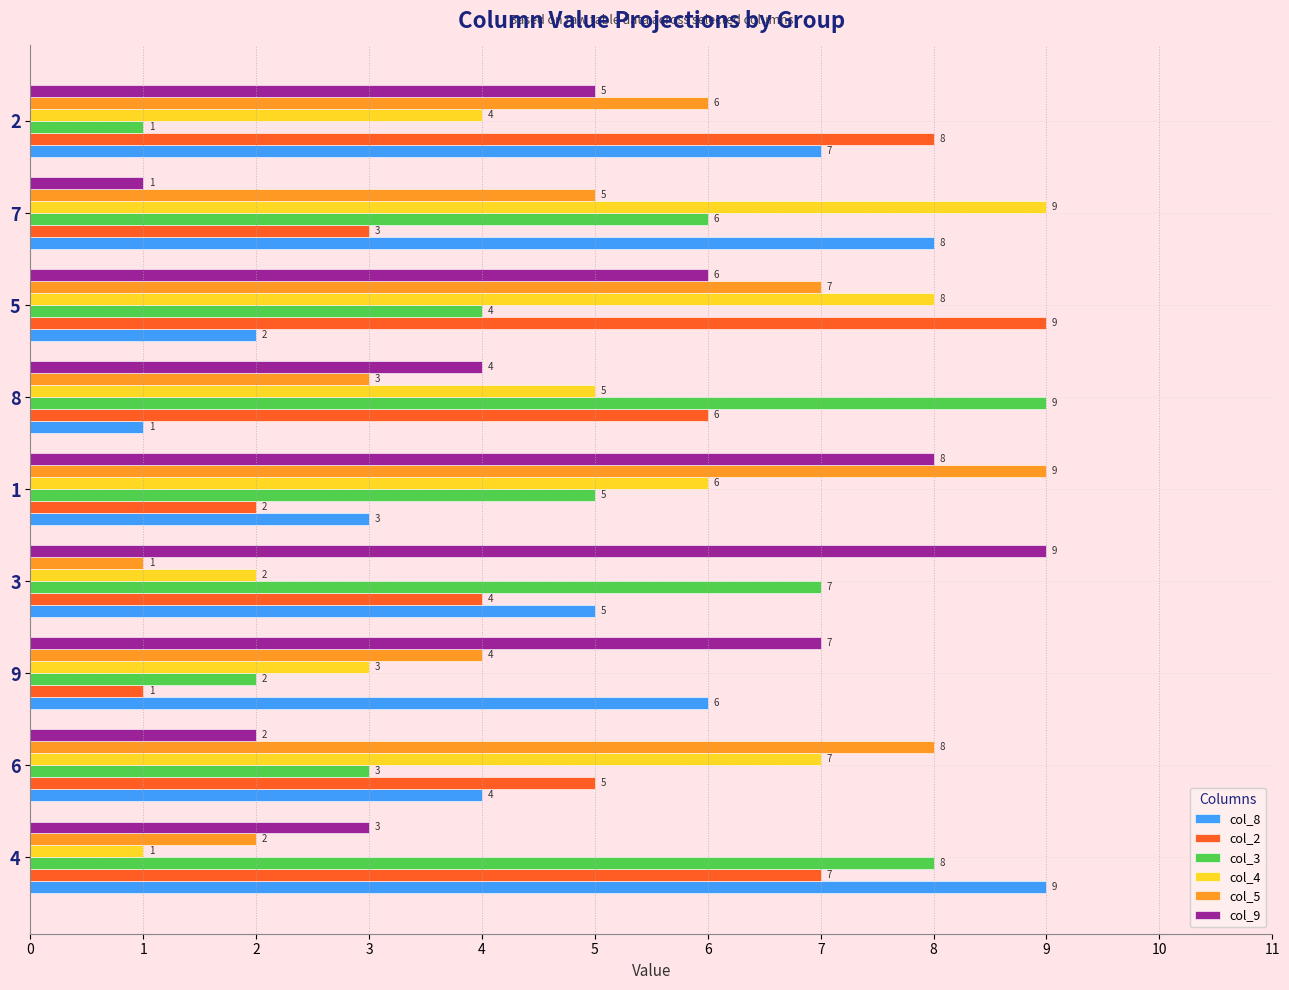

True or false: col_9 has a value of 2 at 1.

False